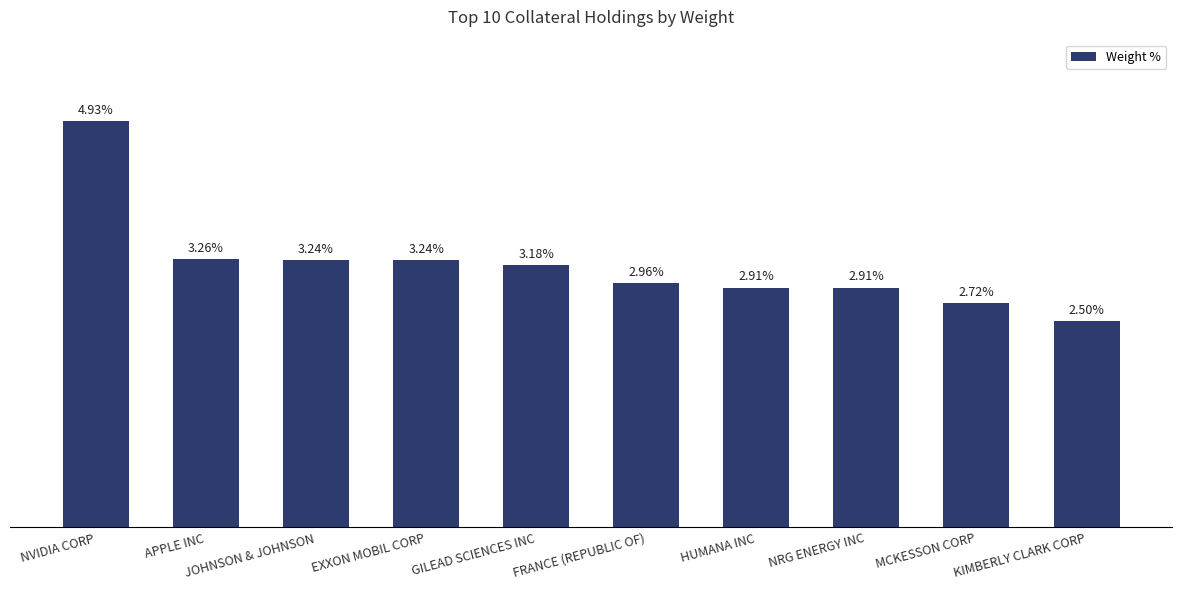

What is the label of the 6th bar from the right?

GILEAD SCIENCES INC